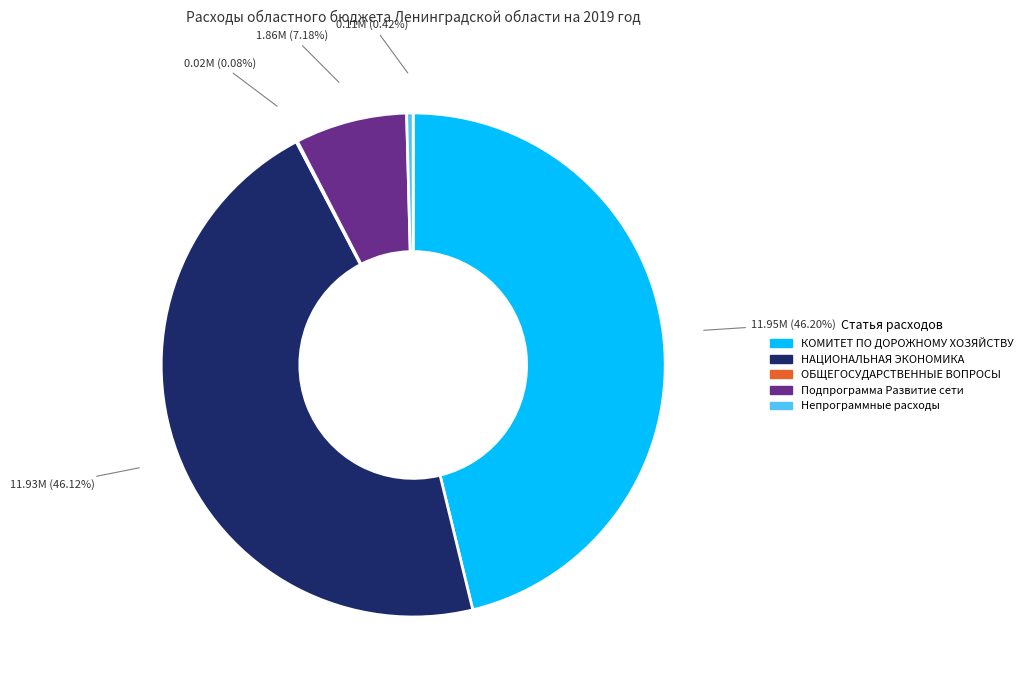

Does any single category account for the majority?

No